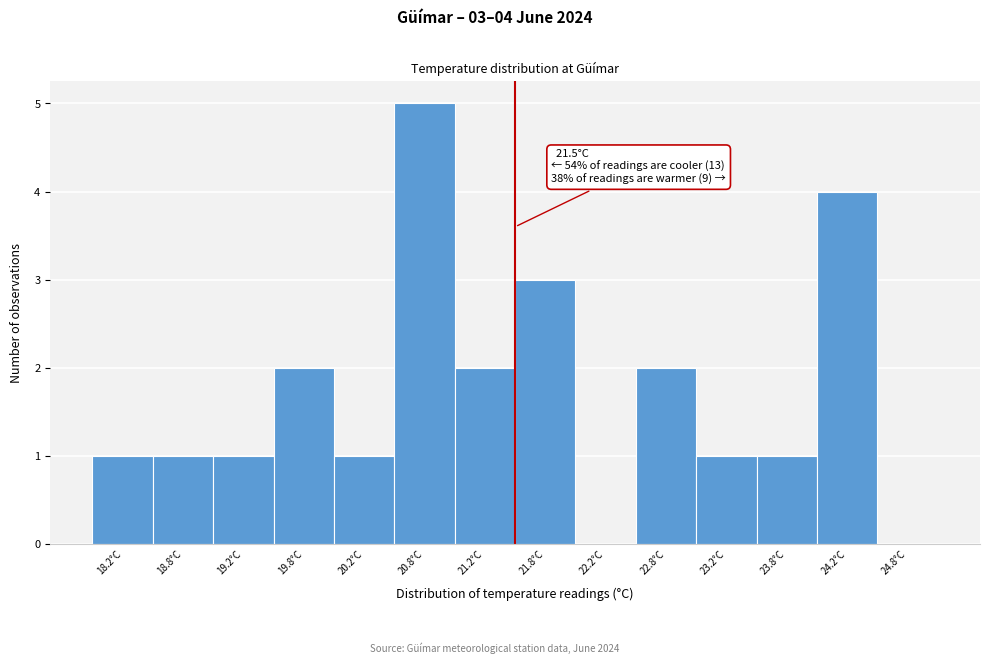

Over which range of the x-axis is the bar tallest?

20.5 to 21.0